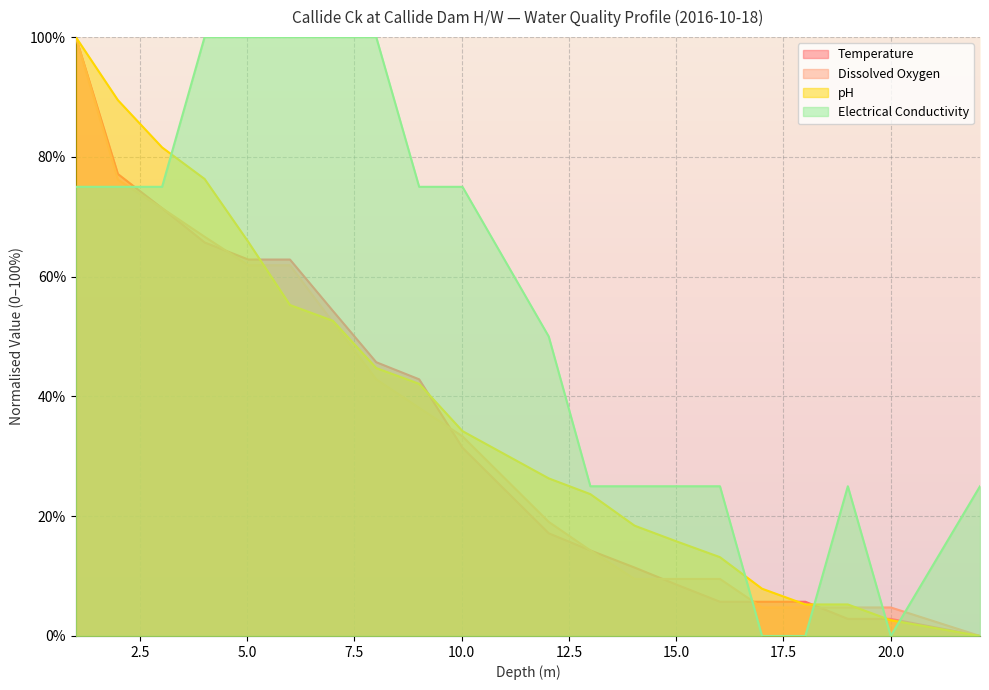

Between 7.0 and 9.01, which is larger?

7.0